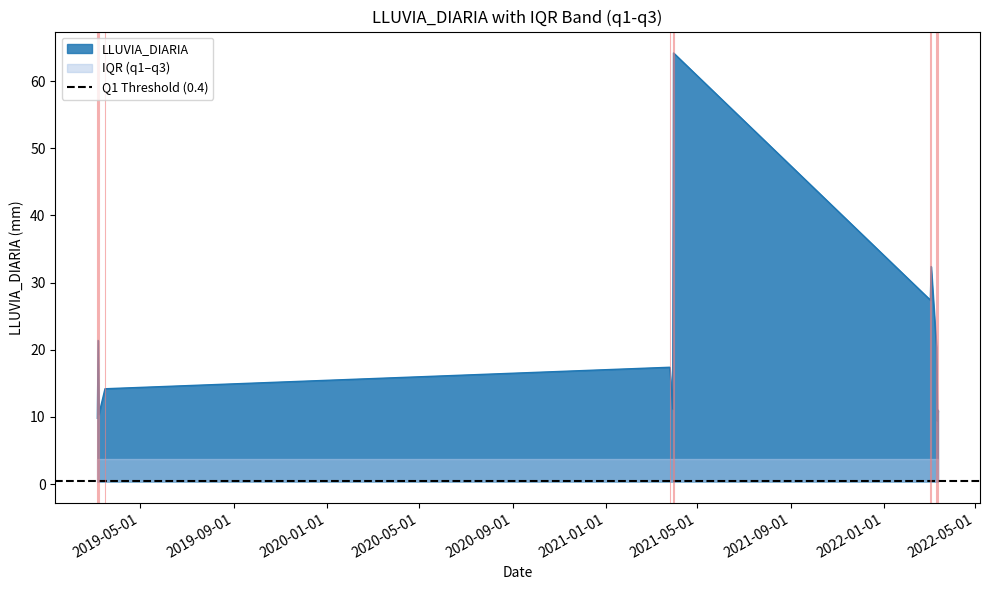

What is the lowest value of the q3 series?

3.8